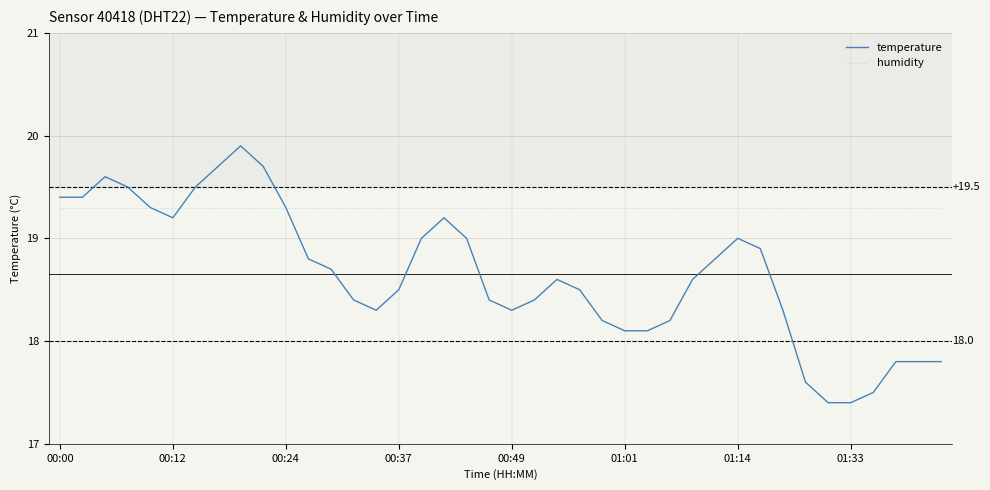

Which series has the largest total across all categories?

humidity